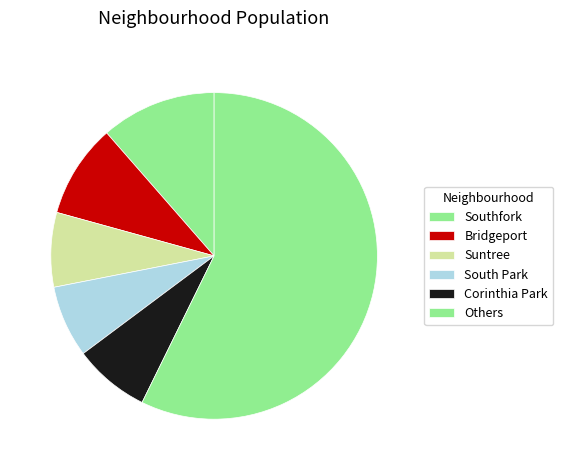

How many segments does this pie chart have?

6